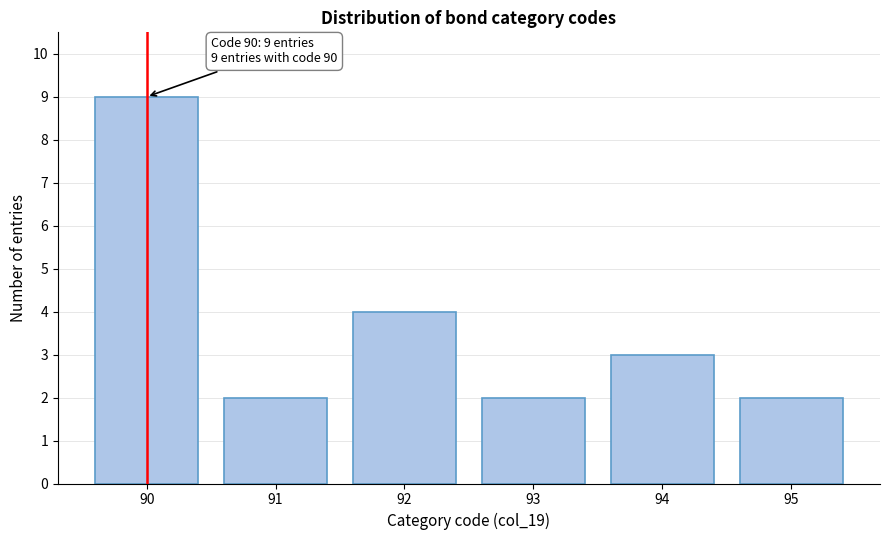

Reading left to right, transcribe all the data shown in this chart.

9	2	4	2	3	2